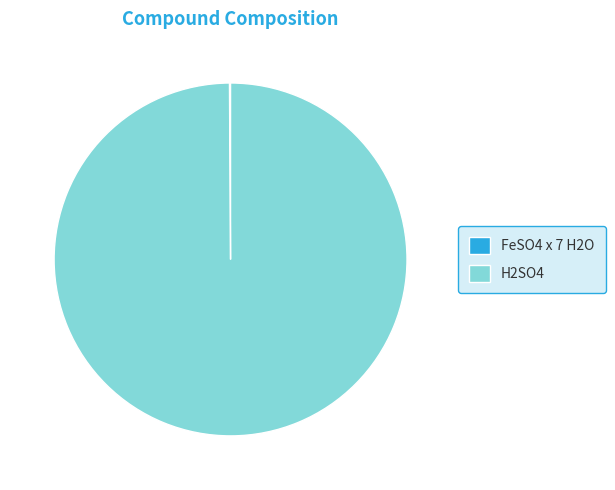

Is it true that H2SO4 is 100% of the pie?

True